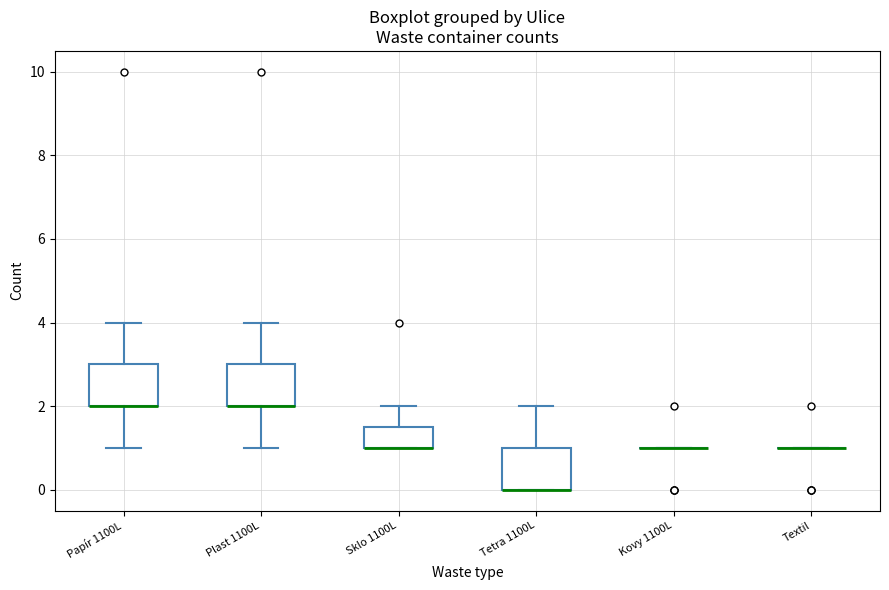

Reading left to right, read every box against the y-axis: the position of its median line, the range the box covers, and the ends of its whiskers. The values are not printed on the chart, so give them approximately, as read against the axis.

Papír 1100L: median 2.0 (drawn on the box's lower edge), box 2.0 to 3.0, whiskers 1.0 to 4.0
Plast 1100L: median 2.0 (drawn on the box's lower edge), box 2.0 to 3.0, whiskers 1.0 to 4.0
Sklo 1100L: median 1.0 (drawn on the box's lower edge), box 1.0 to 1.6, whiskers 1.0 to 2.0
Tetra 1100L: median 0.0 (drawn on the box's lower edge), box 0.0 to 1.0, whiskers 0.0 to 2.0
Kovy 1100L: box collapsed to a line at 1.0, whiskers 1.0 to 1.0
Textil: box collapsed to a line at 1.0, whiskers 1.0 to 1.0